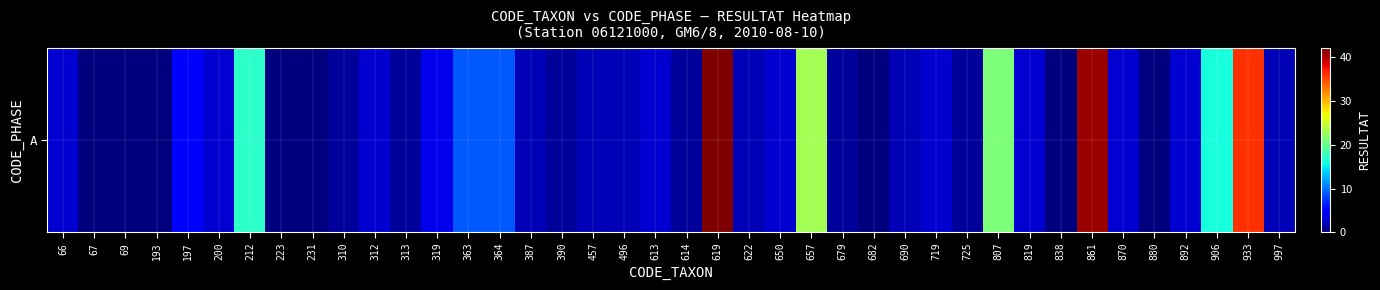

The value at 619 is 73. True or false?

False